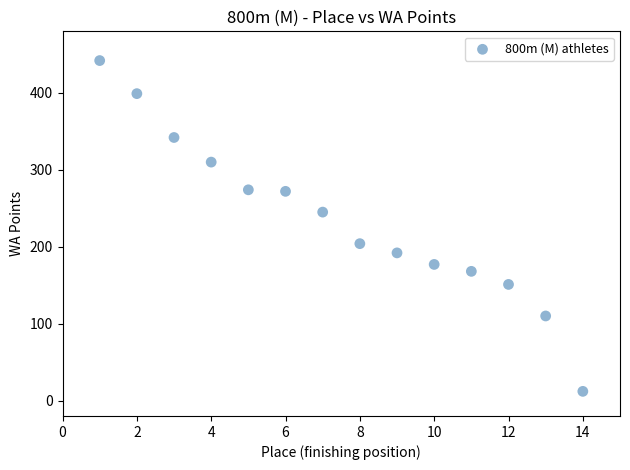

What Y value in the scatter plot is closest to 227?

245